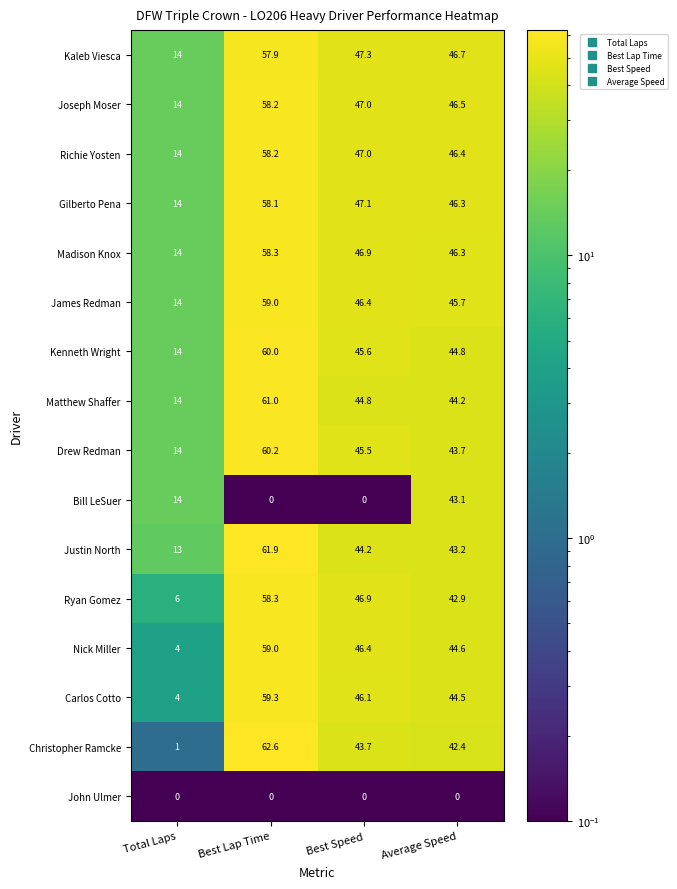

What is the sum of the Nick Miller values at Total Laps and Best Lap Time?

63.0